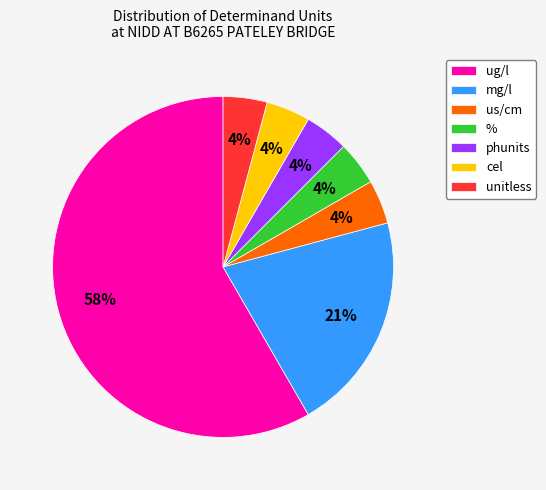

Combined, do unitless and phunits account for over 50%?

No